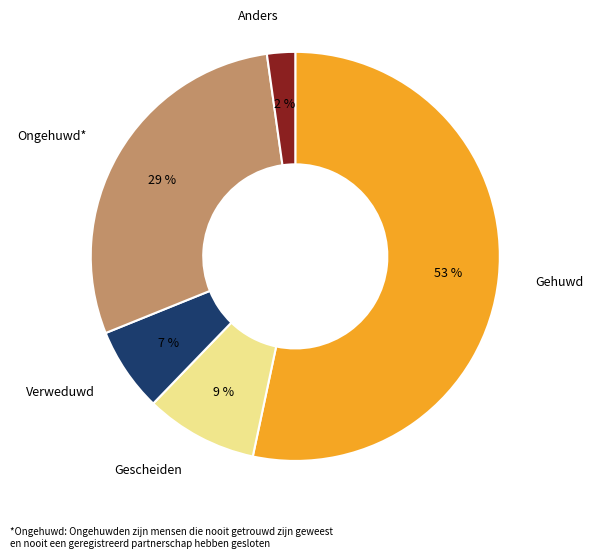

To the nearest percent, what is the difference between the largest and smallest slice percentages?

51%